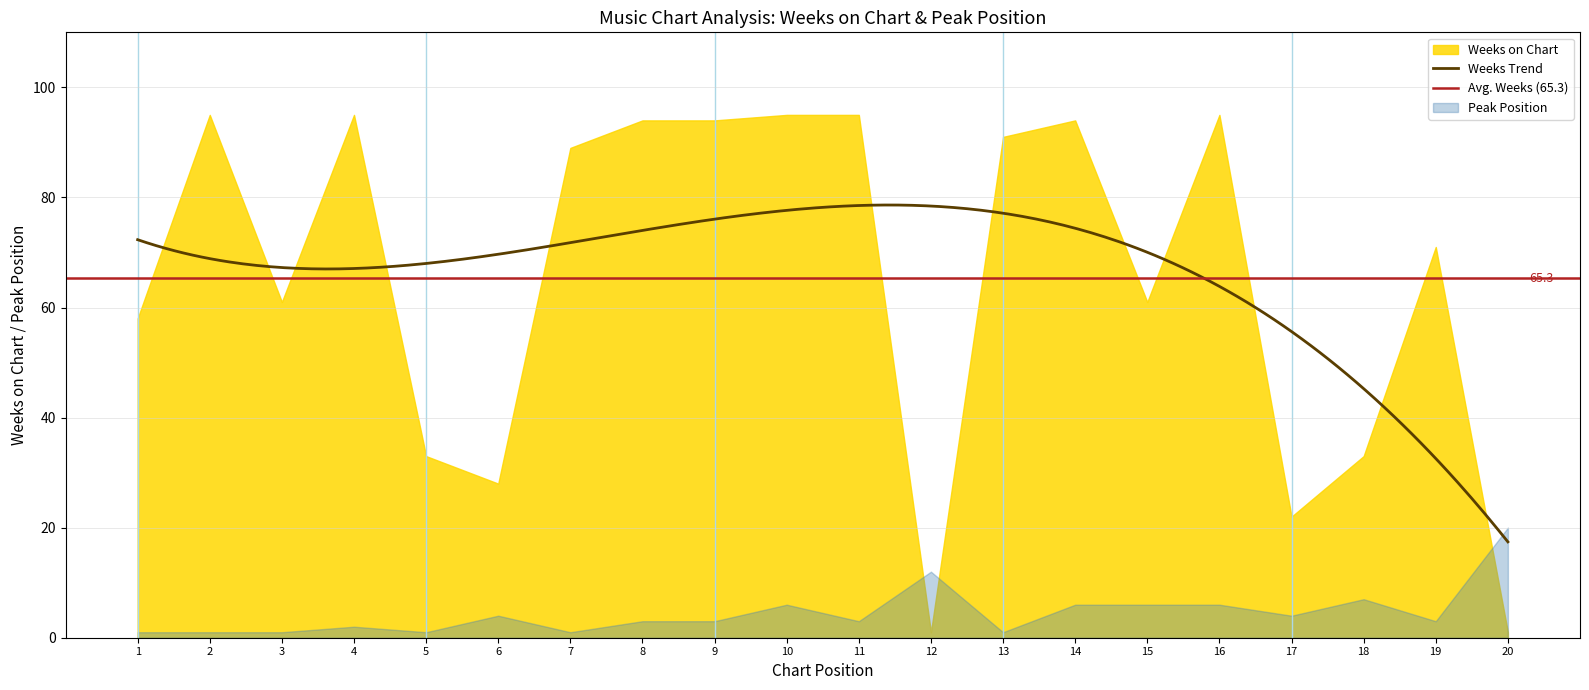

Where do Weeks on Chart and Peak Position first cross each other?

11 and 12